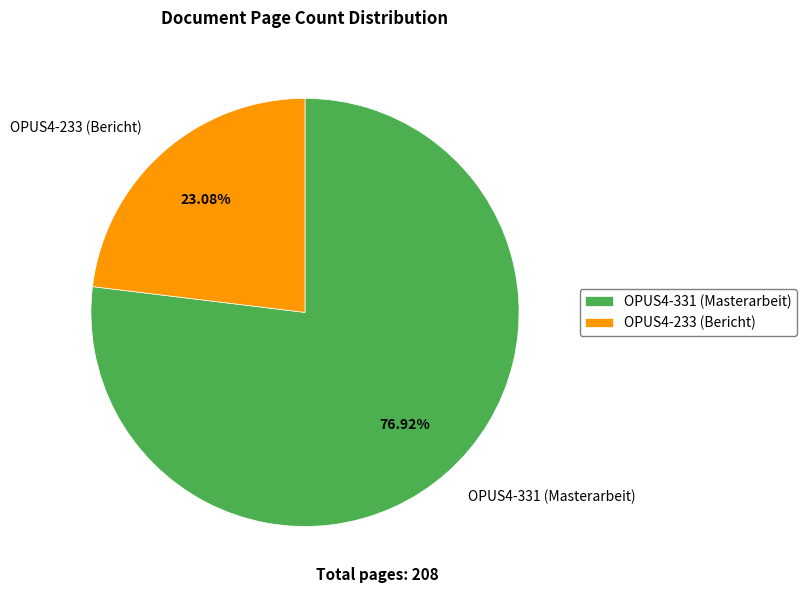

Is the sum of OPUS4-233 (Bericht) and OPUS4-331 (Masterarbeit) greater than half?

Yes